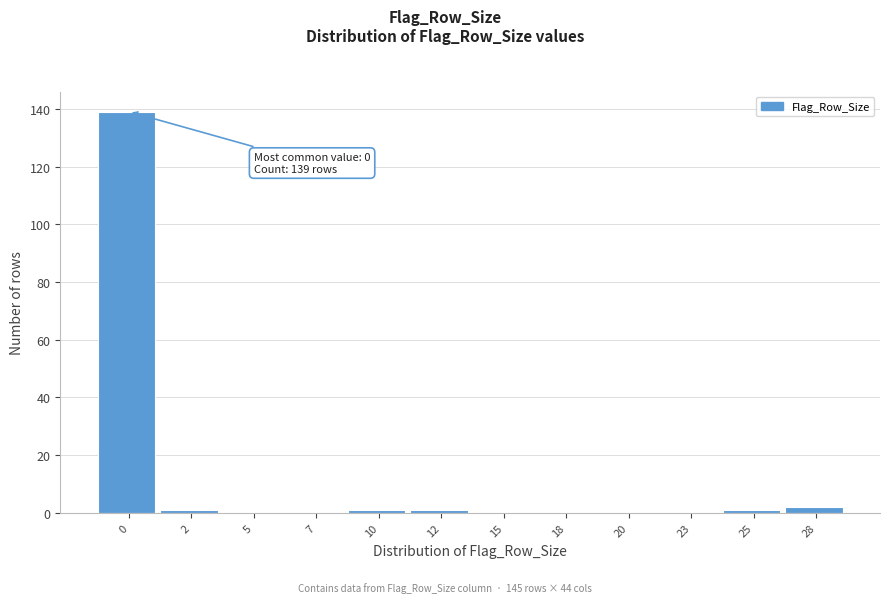

Reading left to right, transcribe all the data shown in this chart.

0=139	2=1	5=0	7=0	10=1	12=1	15=0	18=0	20=0	23=0	25=1	28=2